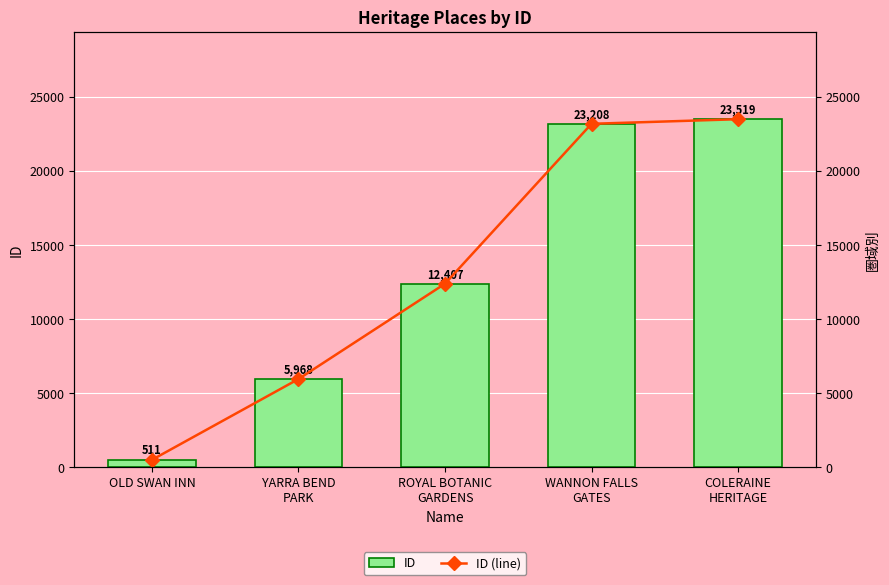

True or false: ID has a value of 5968 at YARRA BEND
PARK.

True